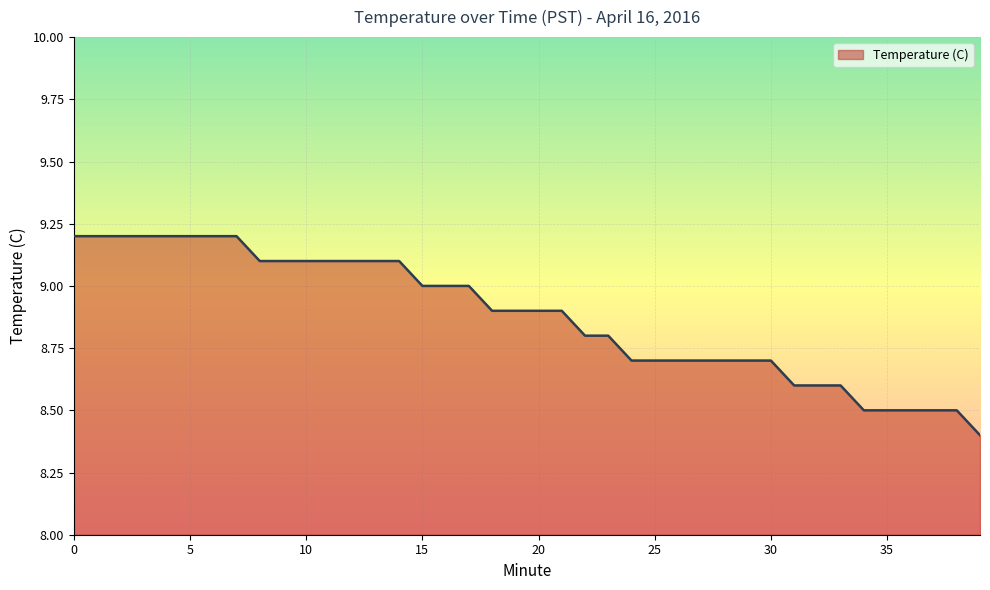

Does the chart display data point markers on the line(s)?

No